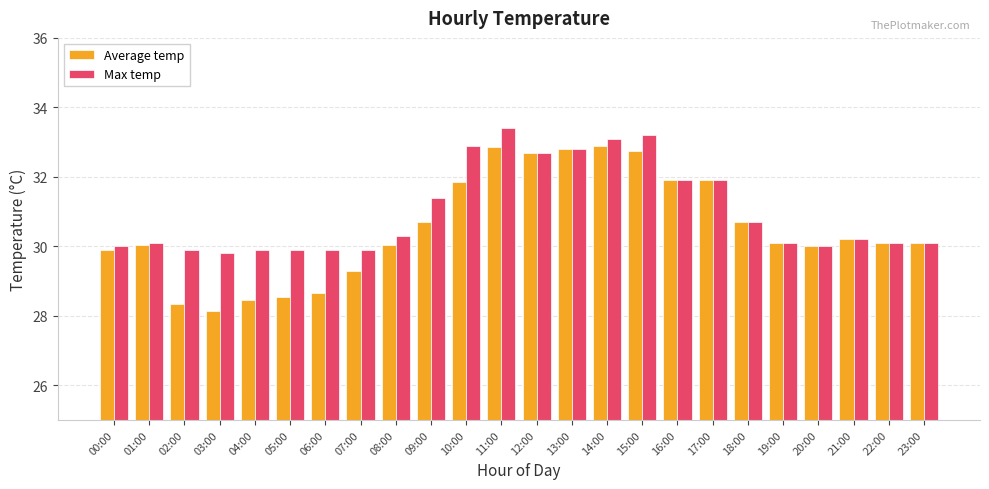

At which label does Average temp reach its minimum?

03:00